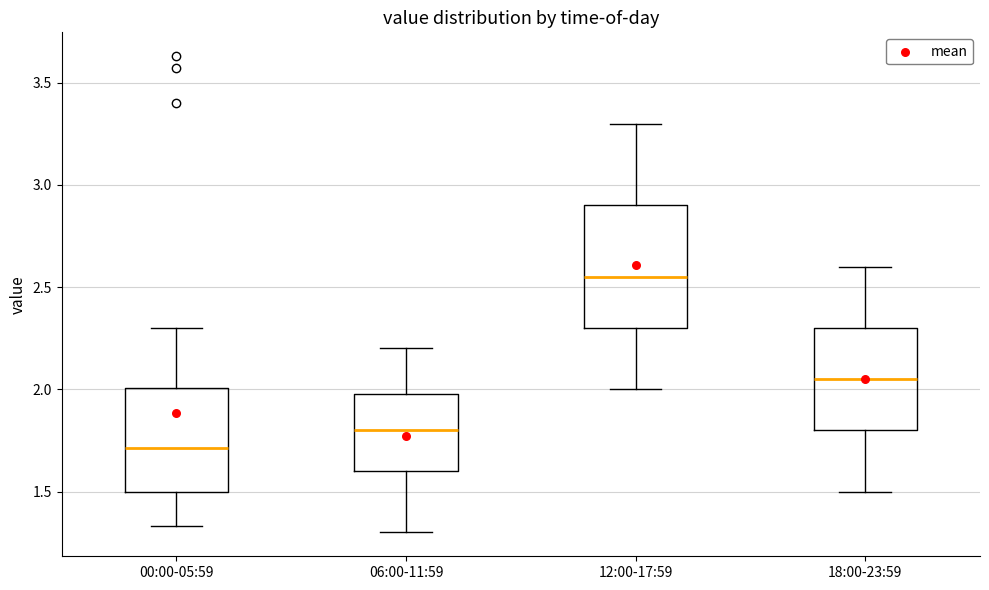

Where does the lower whisker of the box for 18:00-23:59 end on the y-axis? The values are not printed on the chart, so give them approximately, as read against the axis.

1.50